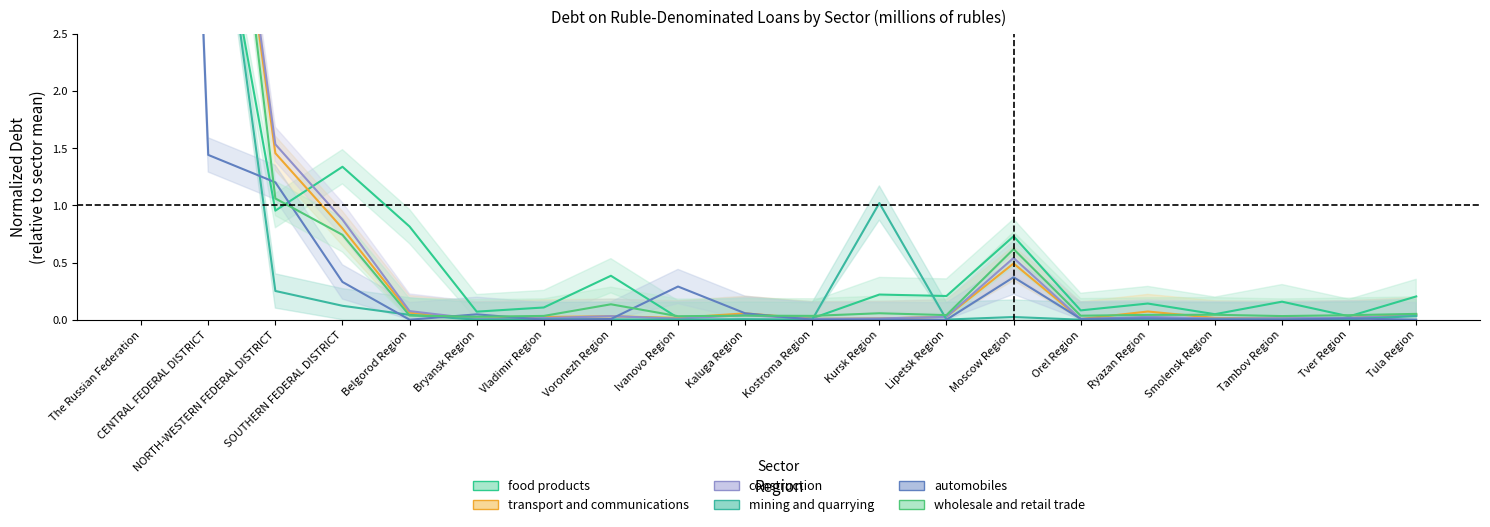

Where is construction nearest to the value 5?

CENTRAL FEDERAL DISTRICT